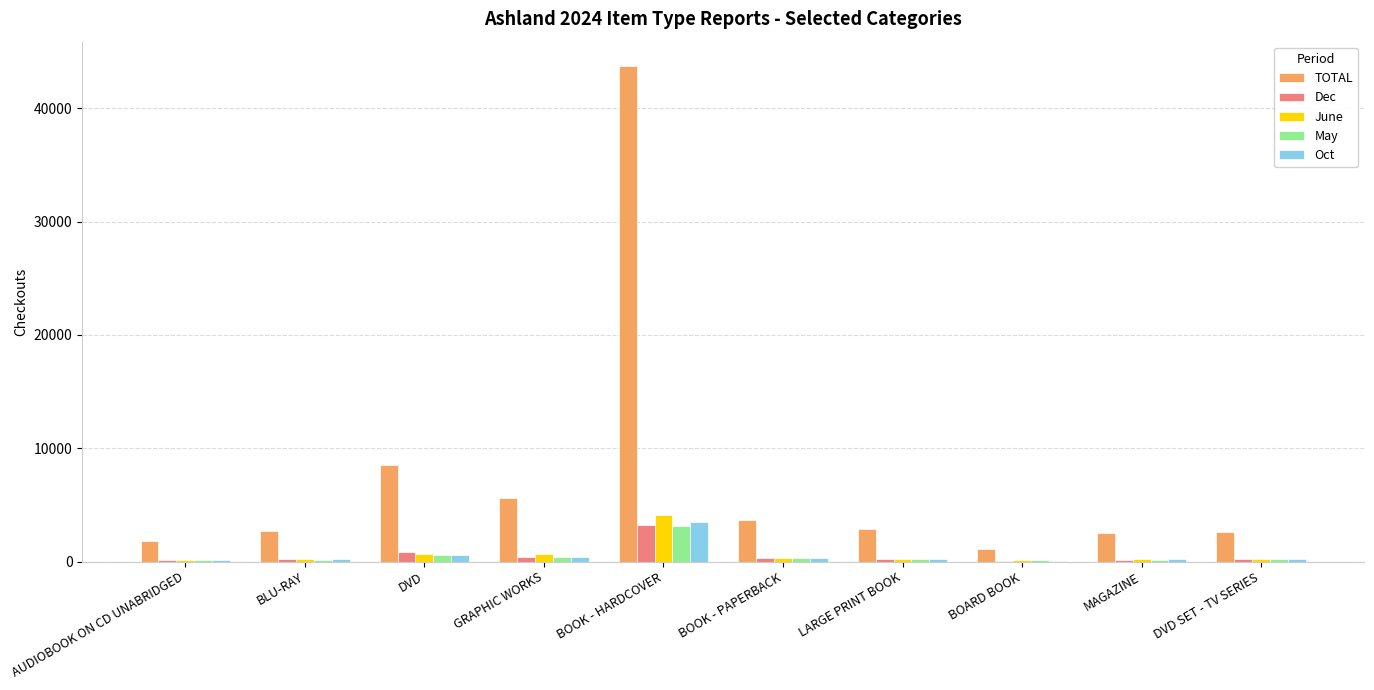

Which series changed the most between DVD and MAGAZINE?

TOTAL